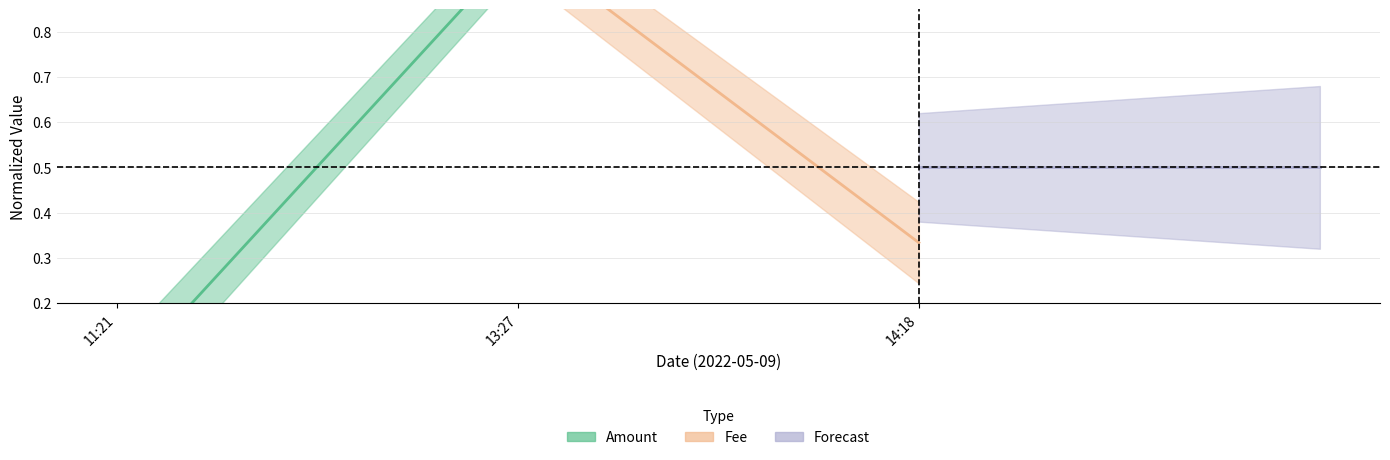

At which label does Fee center reach its peak?

11:21